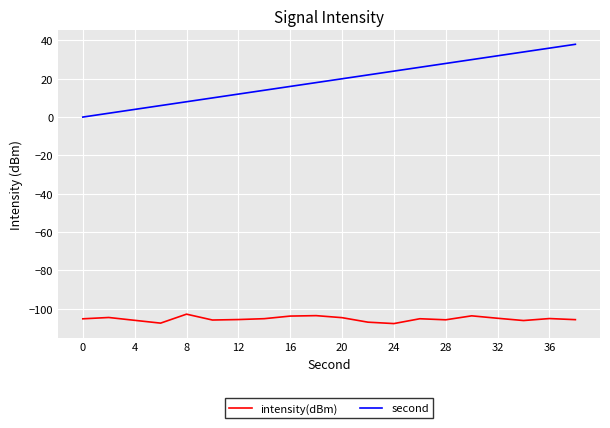

Which series has the widest spread of values?

second